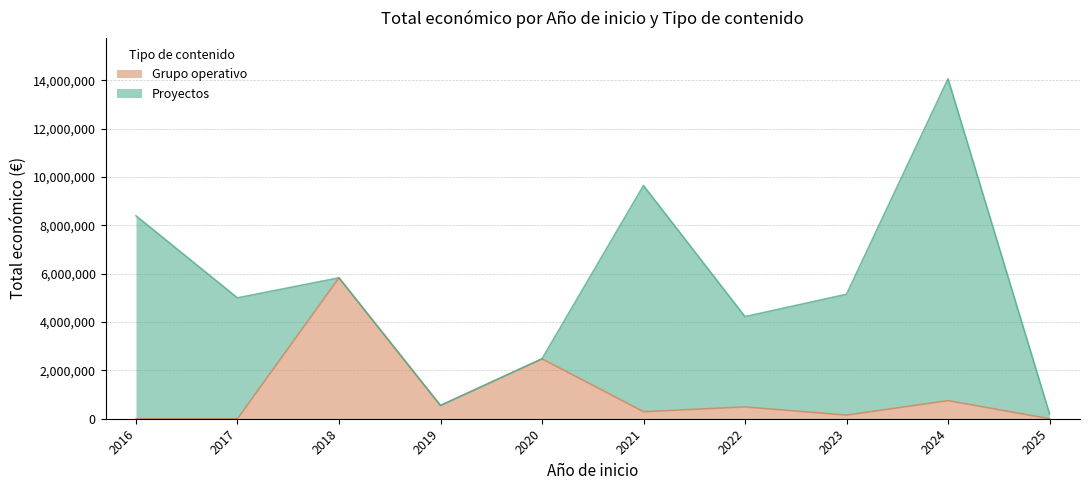

At which category is the sum across all series the highest?

2024